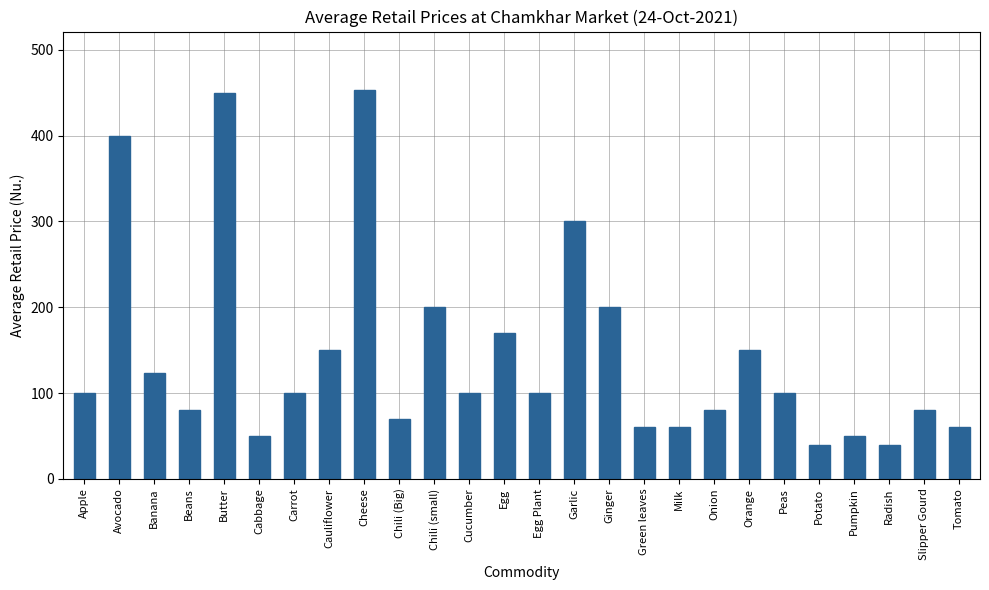

How many values are below 100?

11